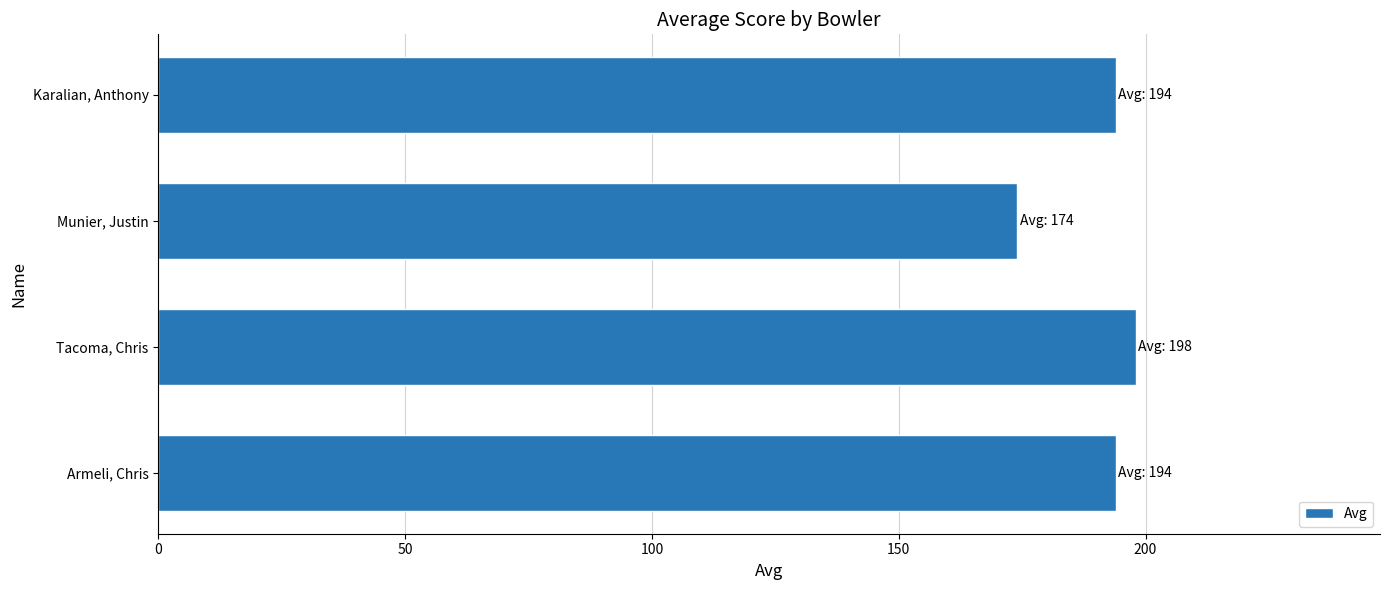

Count the number of categories in the chart.

4